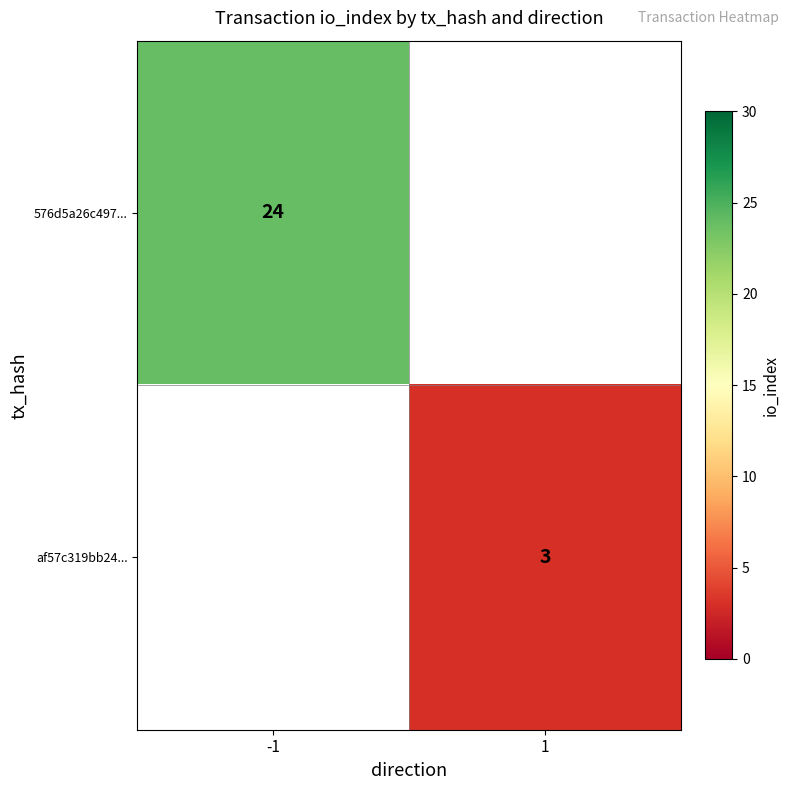

Is it true that af57c319bb24... equals 1 at 1?

False